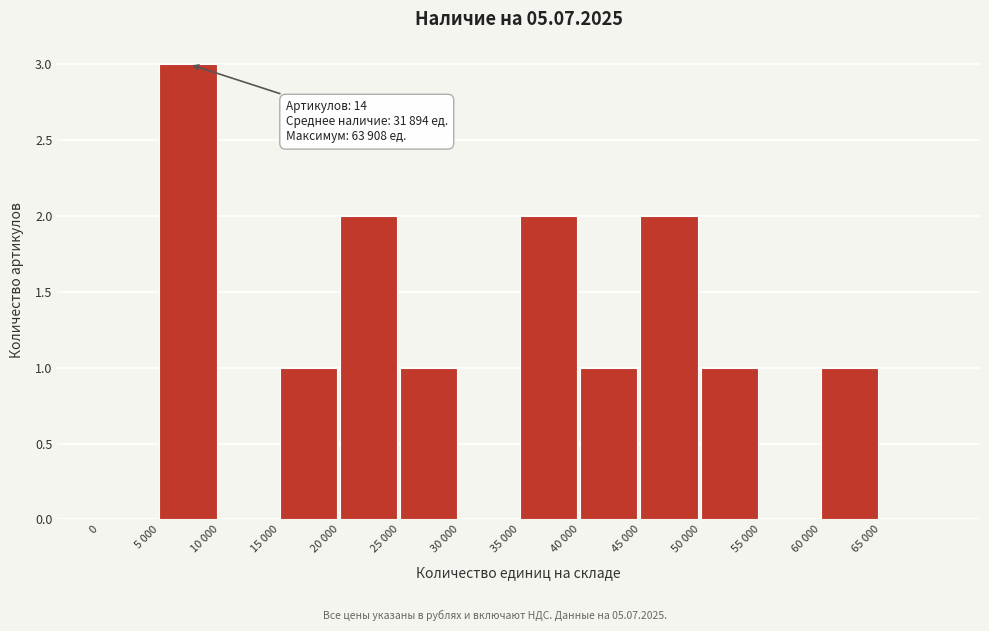

Reading left to right, list all the values displayed in this chart.

0=0	5 000=3	10 000=0	15 000=1	20 000=2	25 000=1	30 000=0	35 000=2	40 000=1	45 000=2	50 000=1	55 000=0	60 000=1	65 000=0